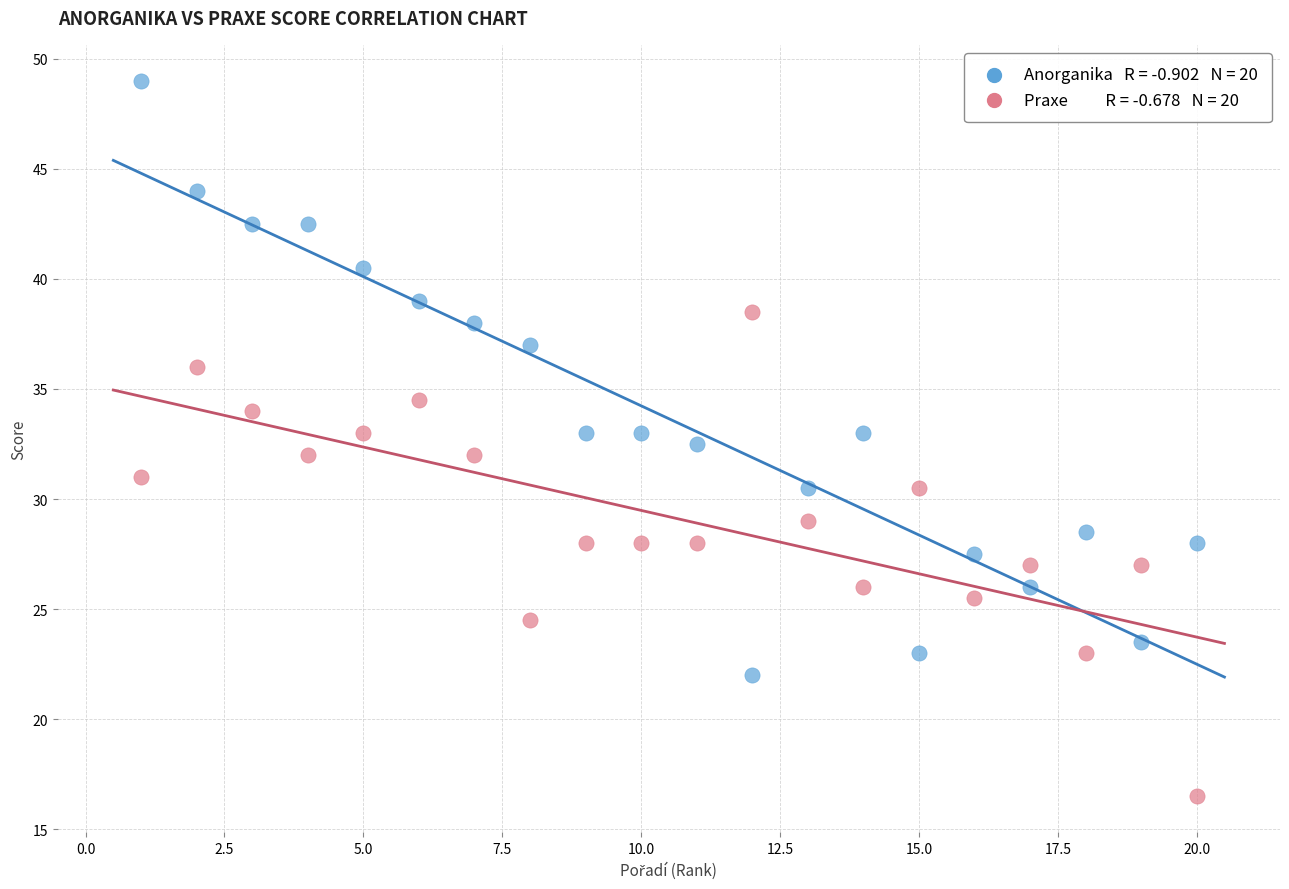

Across all data points, what is the range of Y values (max minus min)?

32.5